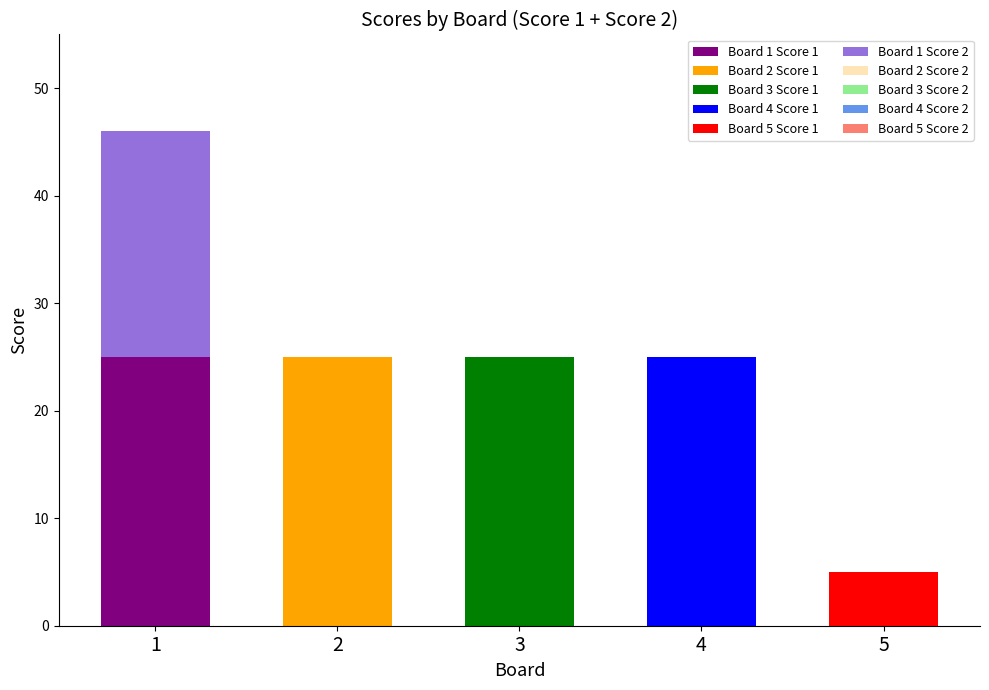

At 5, list the series in order from smallest to largest.

Score 2, Score 1